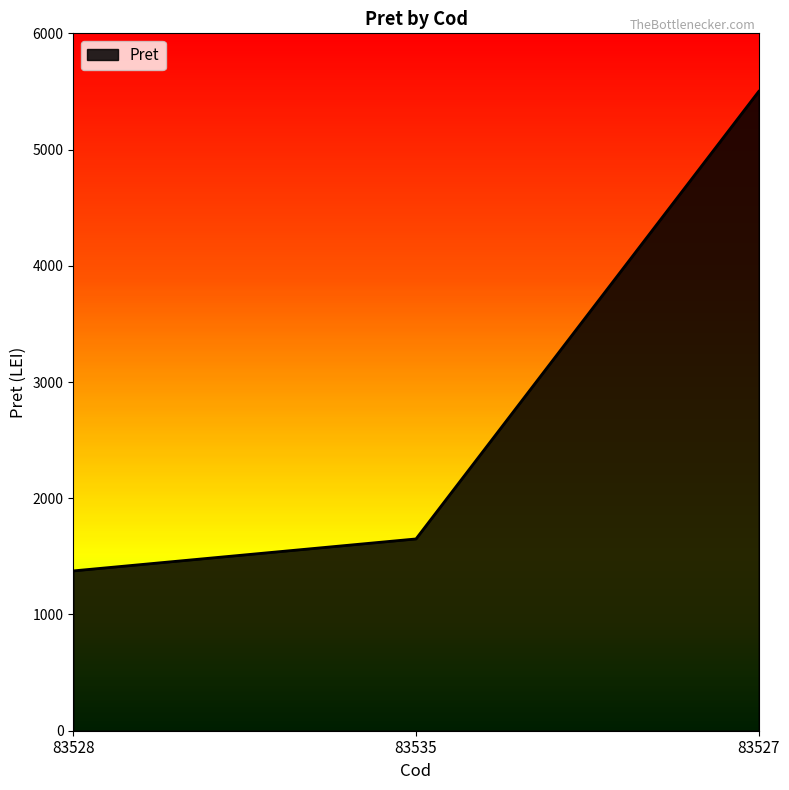

Approximately how many times larger is the value at 83528 compared to 83535?

0.8